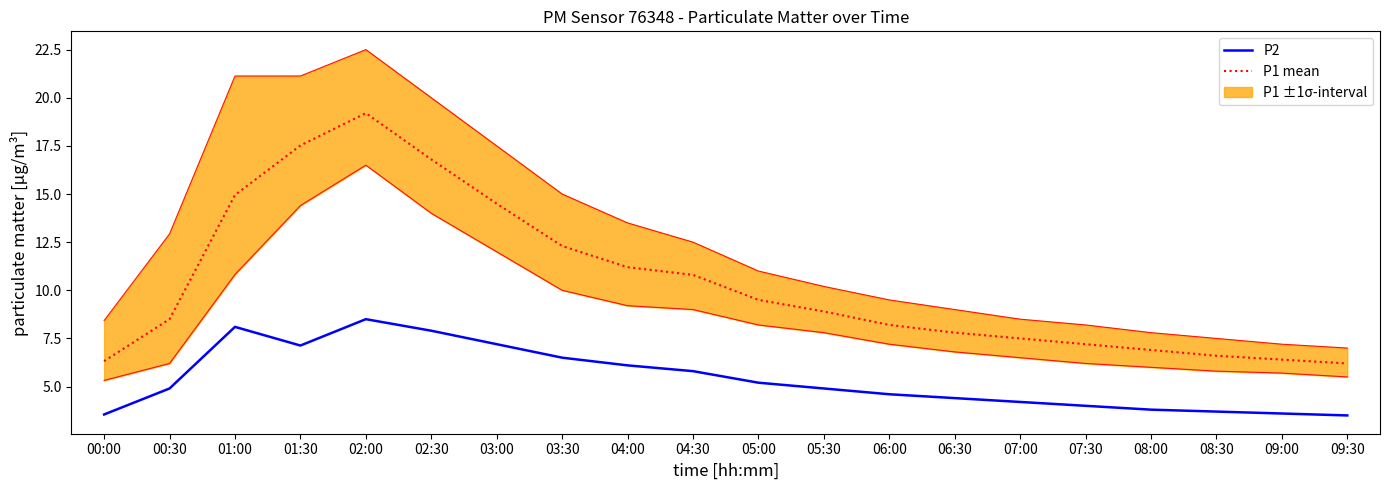

At which label is P1 mean closest to 12?

03:30